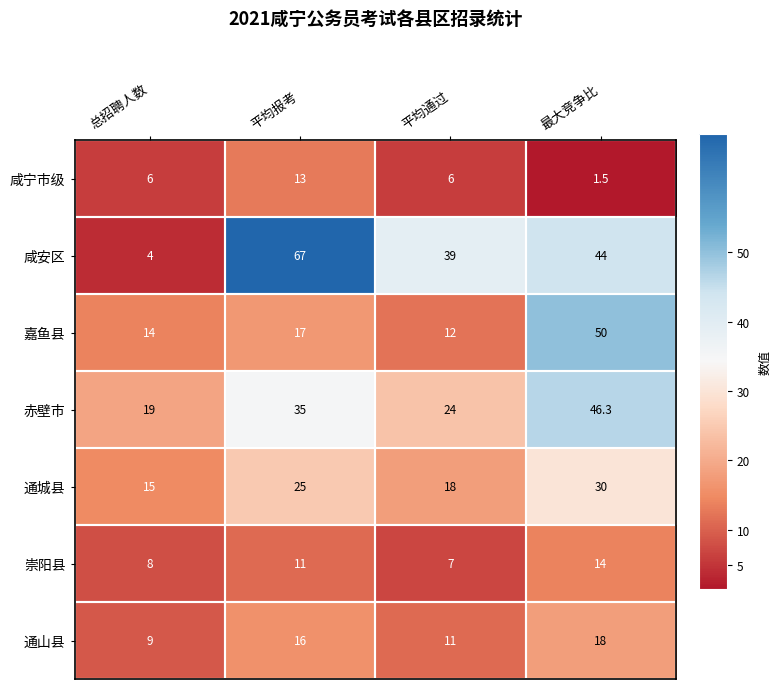

At which category is the sum across all series the highest?

最大竞争比